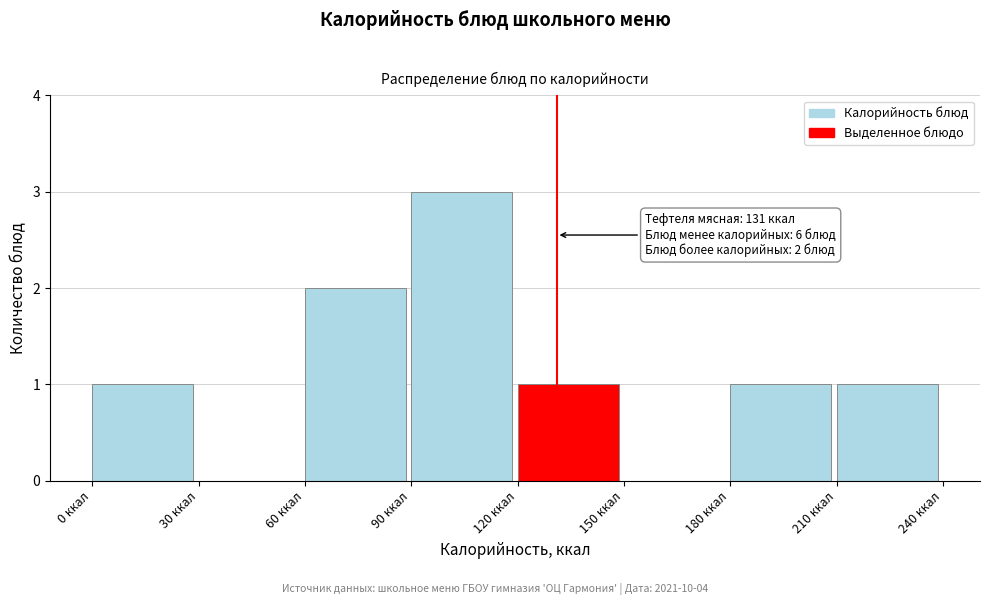

Over which range of the x-axis is the bar tallest?

90 to 120